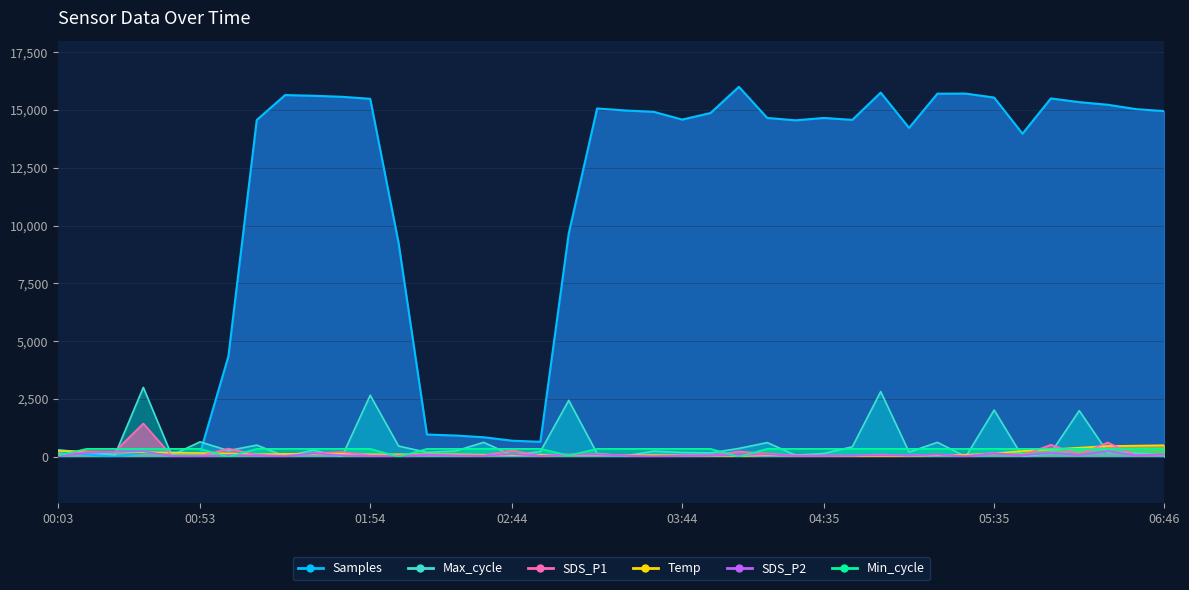

What is the total value across all series at 02:34?

2000.4